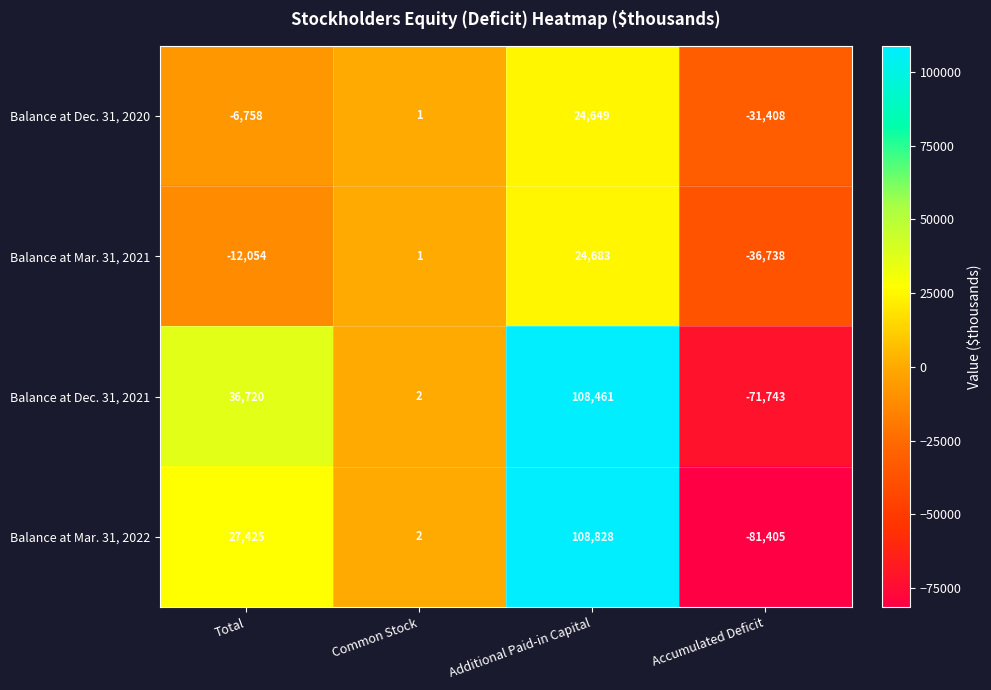

The value of Balance at Dec. 31, 2020 at Total is -6758. True or false?

True